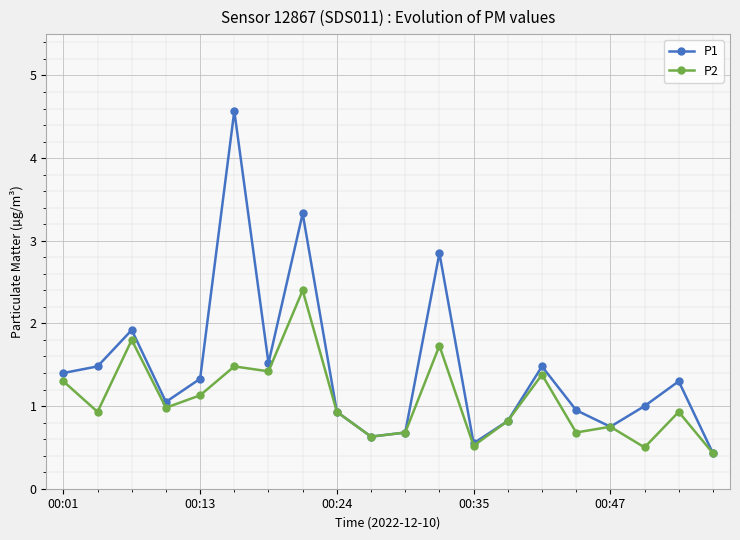

Is this an area chart (filled region under the line)?

No